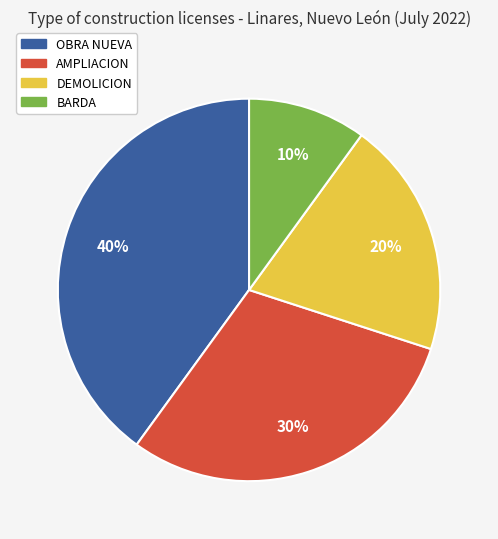

Do DEMOLICION and BARDA together represent more than half of the pie?

No